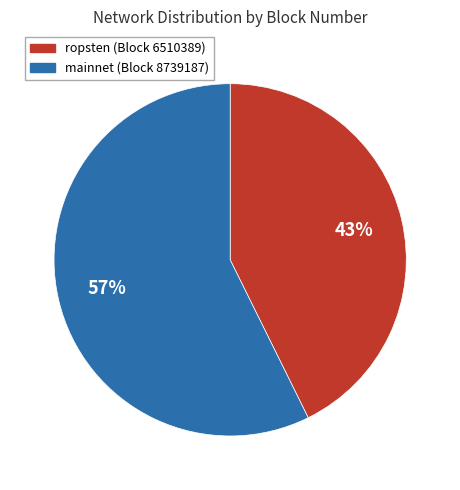

Is the sum of ropsten (Block 6510389) and mainnet (Block 8739187) greater than half?

Yes